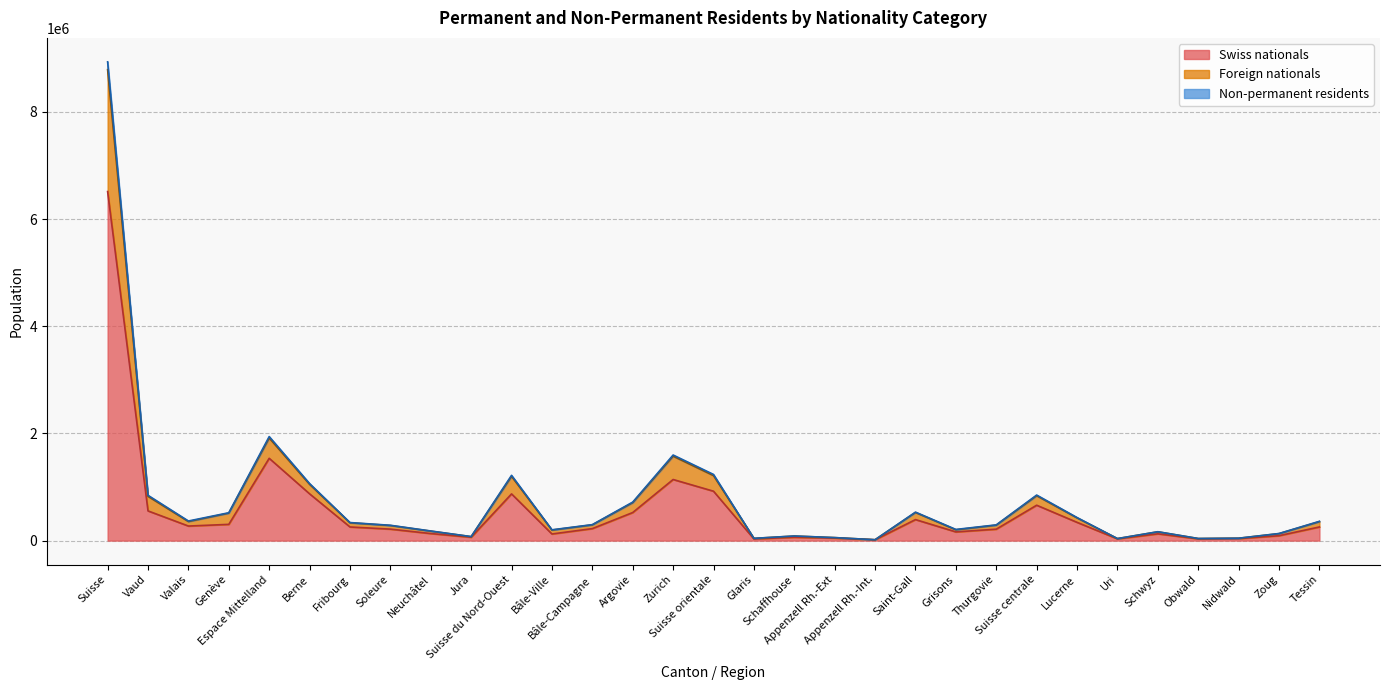

The value of Swiss nationals at Uri is 10300. True or false?

False